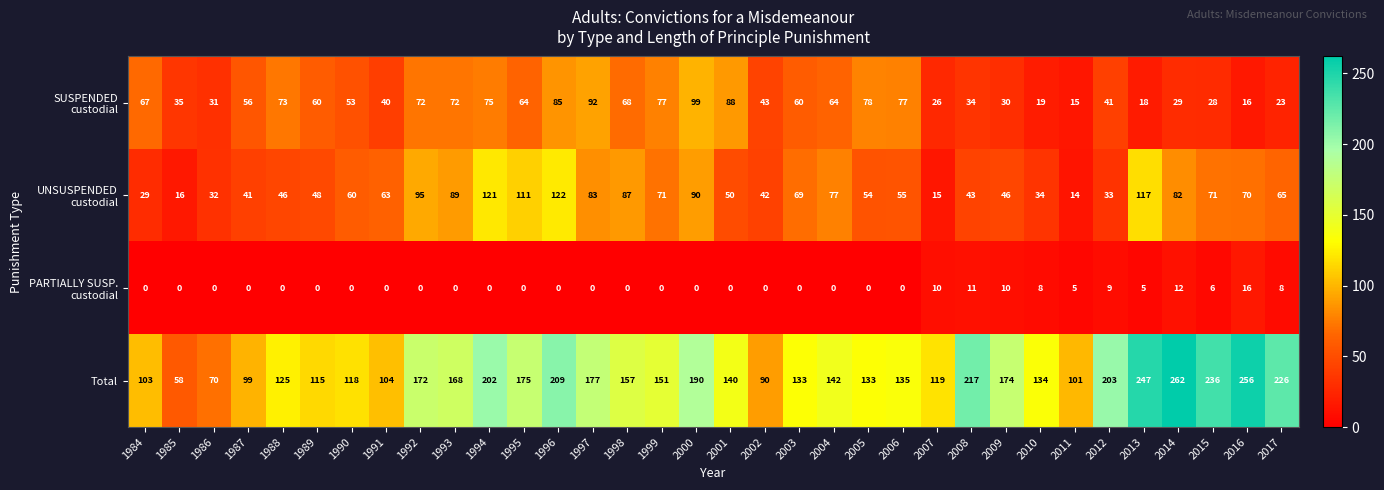

The value of Total at 1999 is 151. True or false?

True